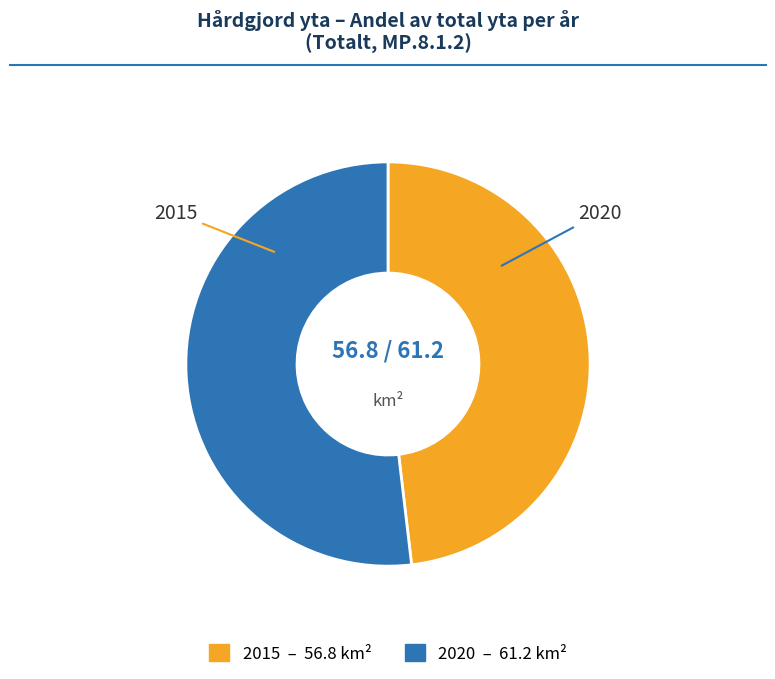

Does 2020 account for over 50% of the chart?

Yes